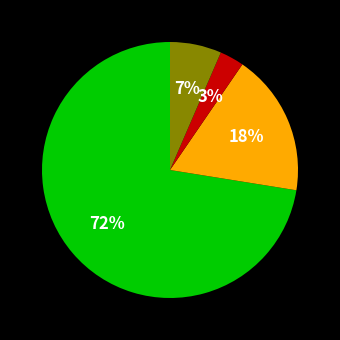

To the nearest percent, what is the average slice percentage?

25%